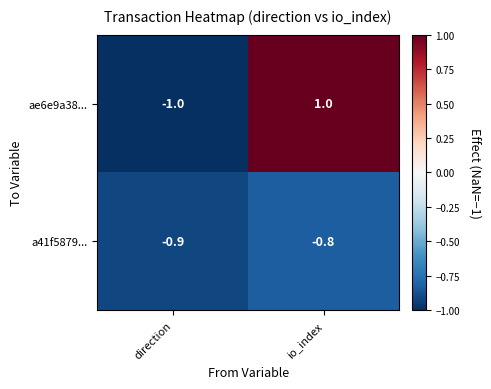

What is the spread (max minus min) of values at direction?

0.1